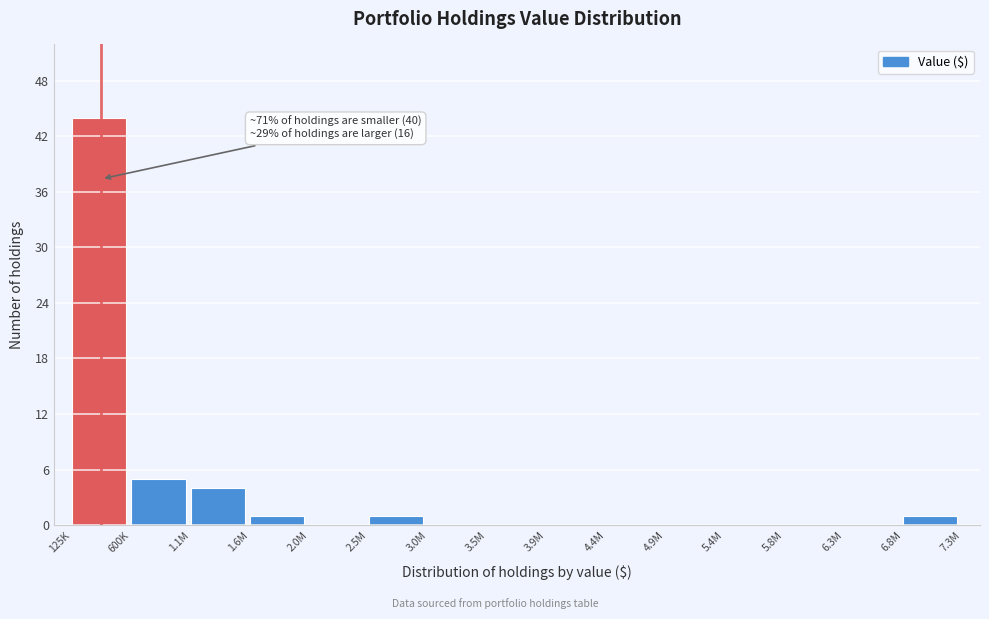

Reading right to left, transcribe all the data shown in this chart.

6.8M=1	6.3M=0	5.8M=0	5.4M=0	4.9M=0	4.4M=0	3.9M=0	3.5M=0	3.0M=0	2.5M=1	2.0M=0	1.6M=1	1.1M=4	600K=5	125K=44